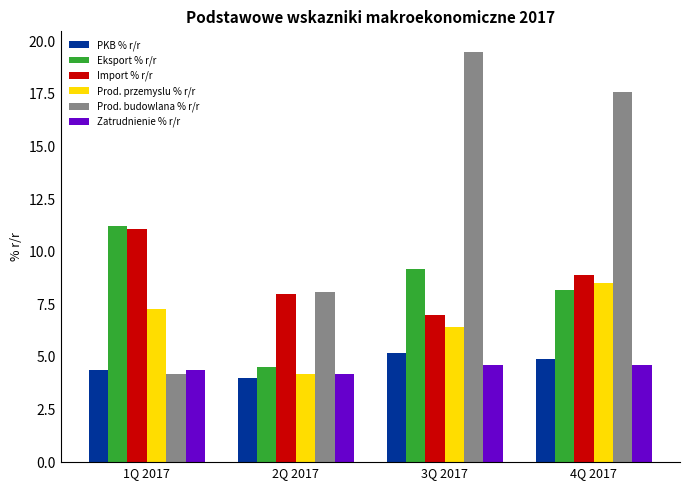

How many values in the PKB % r/r series exceed 4?

3